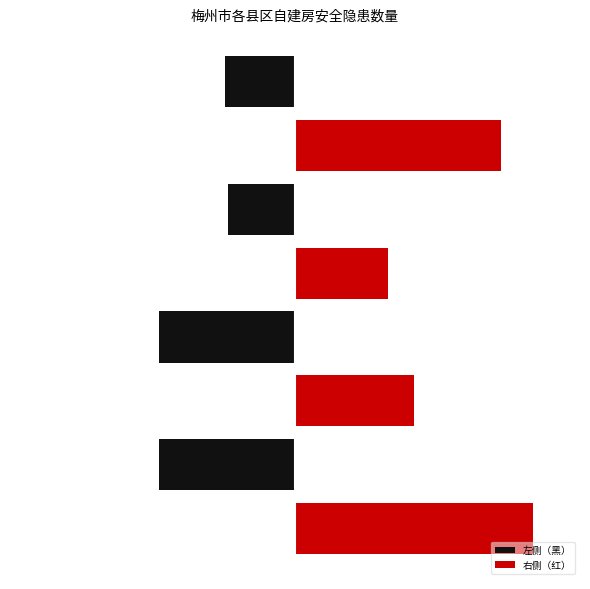

What is the difference between the maximum and minimum values in the 右侧（红） series?

50